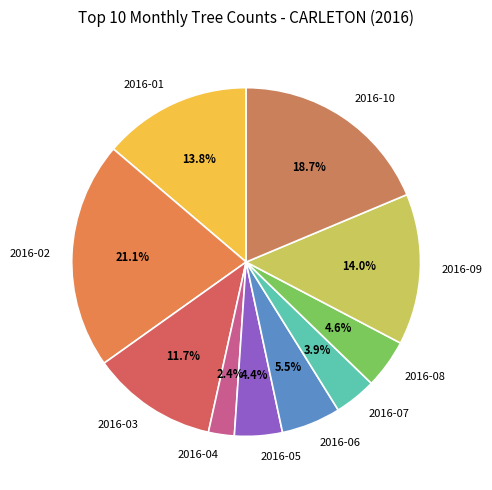

Between 2016-03 and 2016-02, which is larger?

2016-02